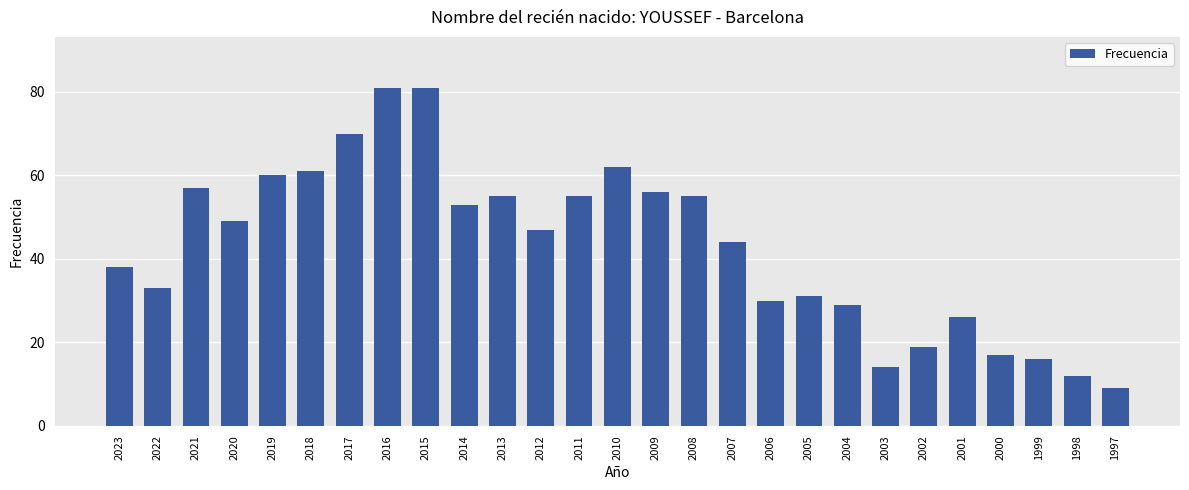

How many data points does each series have?

27